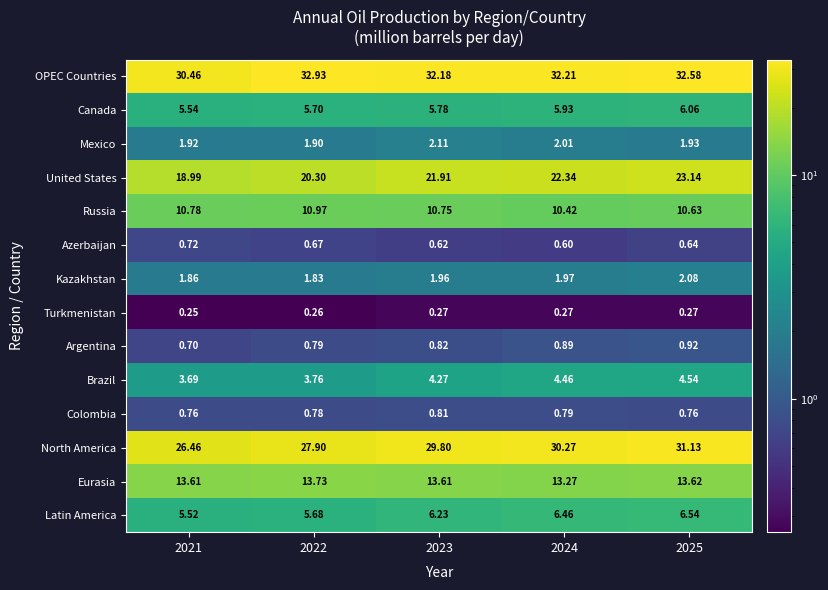

Between 2022 and 2023, which series saw the biggest shift?

North America